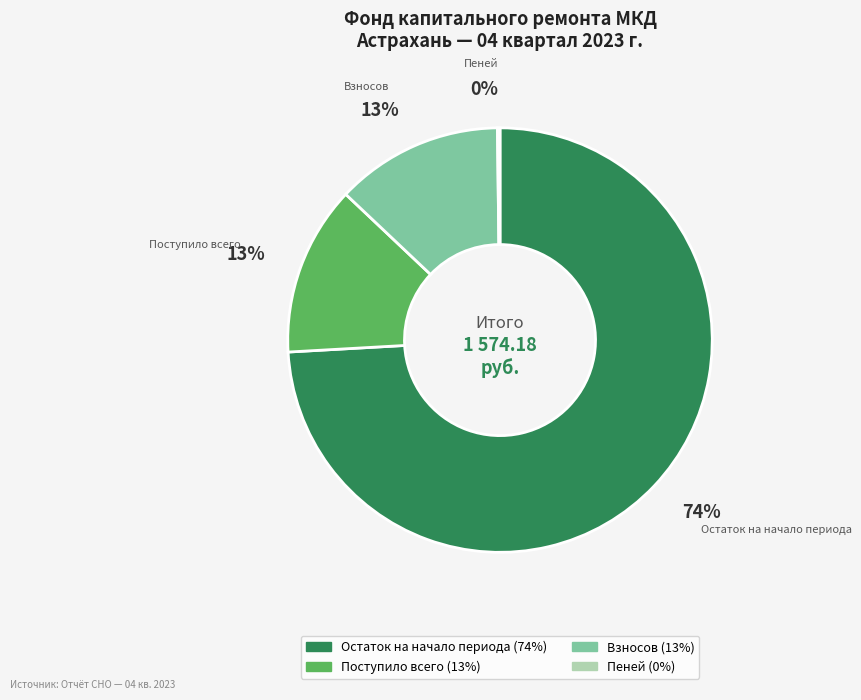

Do Поступило всего and Взносов together represent more than half of the pie?

No